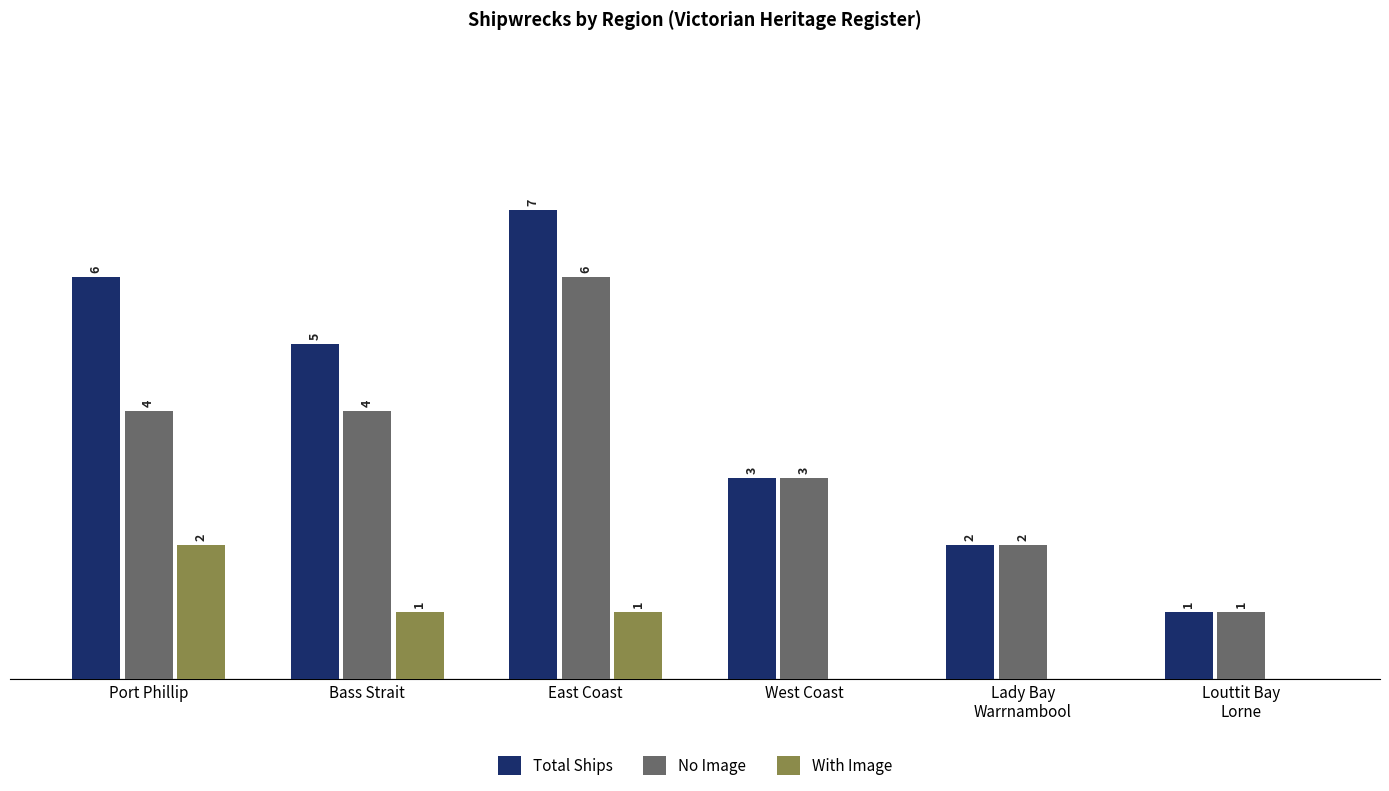

Are the bars grouped side by side (vs. stacked)?

Yes